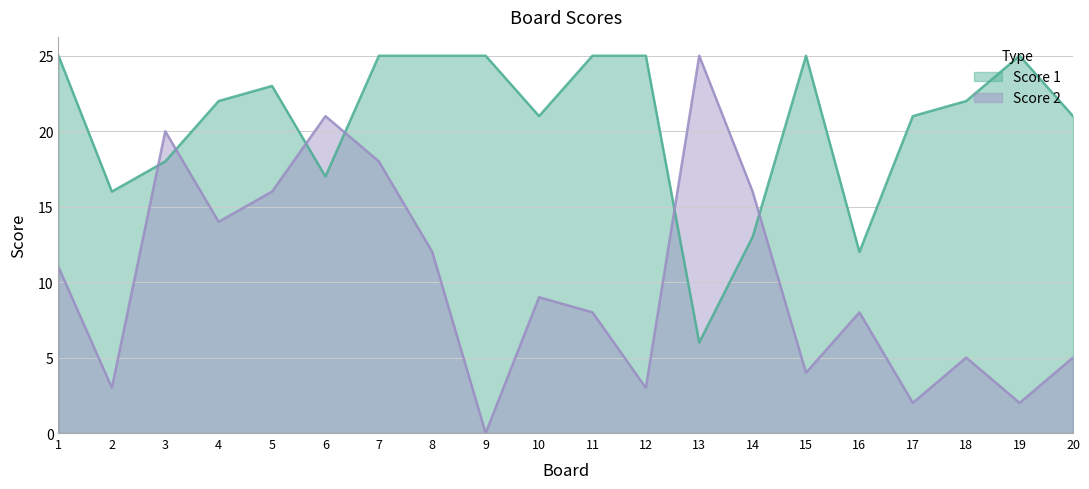

At which category is the sum across all series the highest?

7